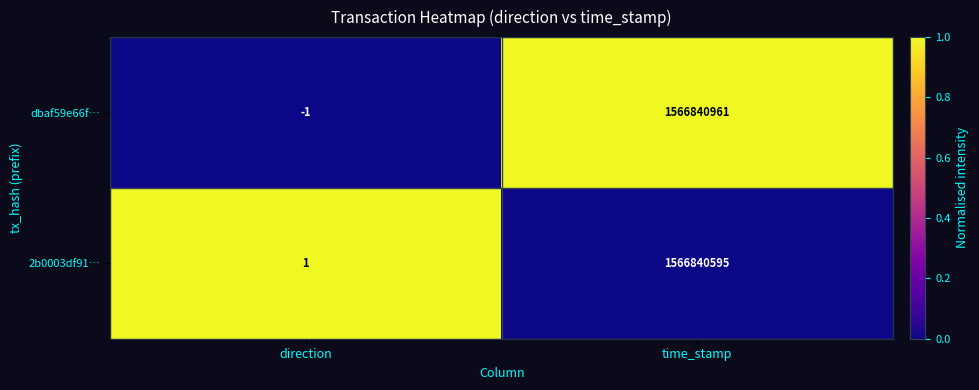

How many data points does each series have?

2